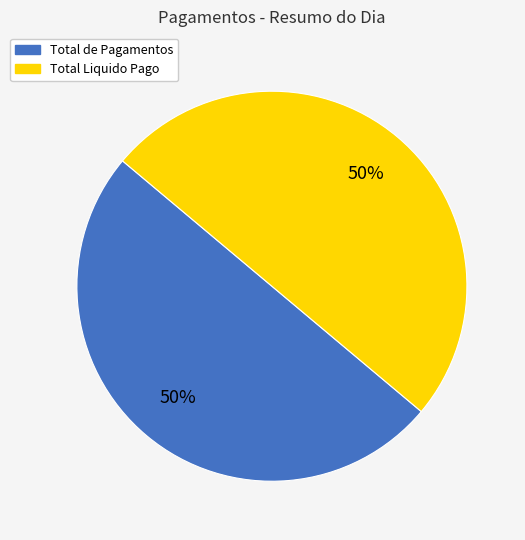

To the nearest percent, what is the average slice percentage?

50%